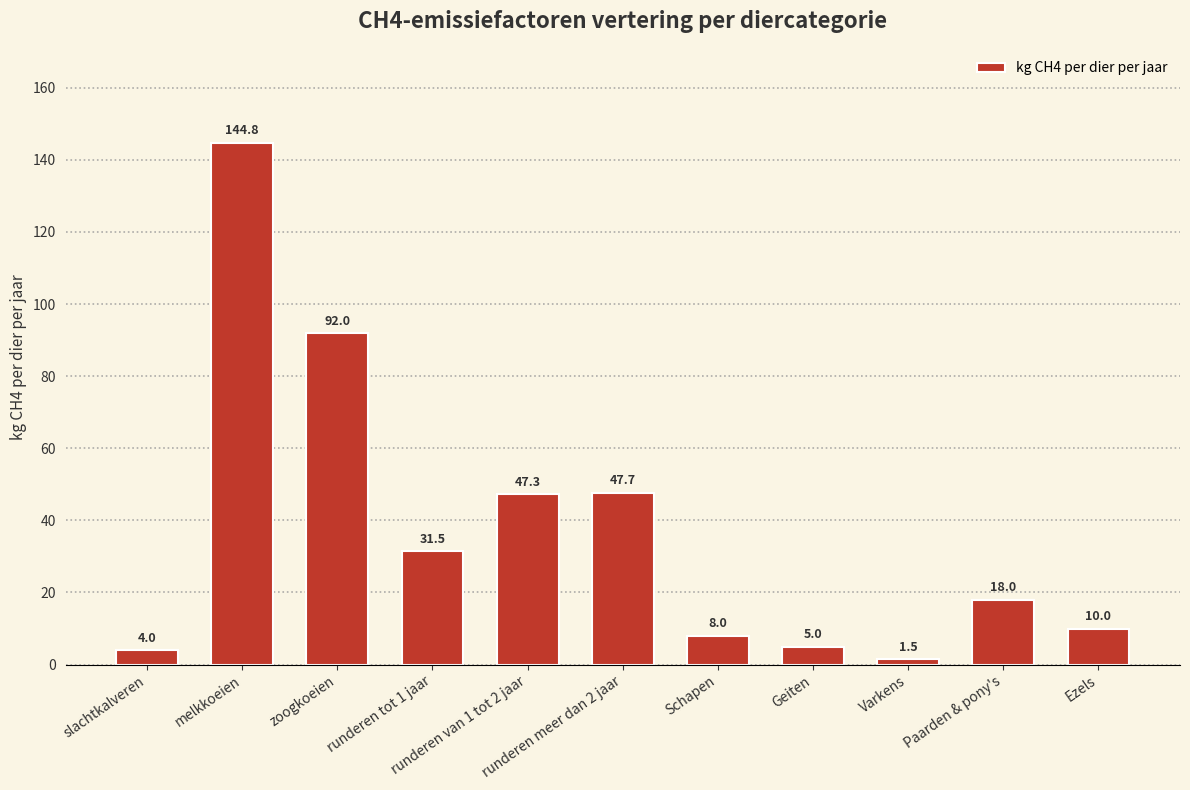

What is the difference between the maximum and minimum values?

143.3